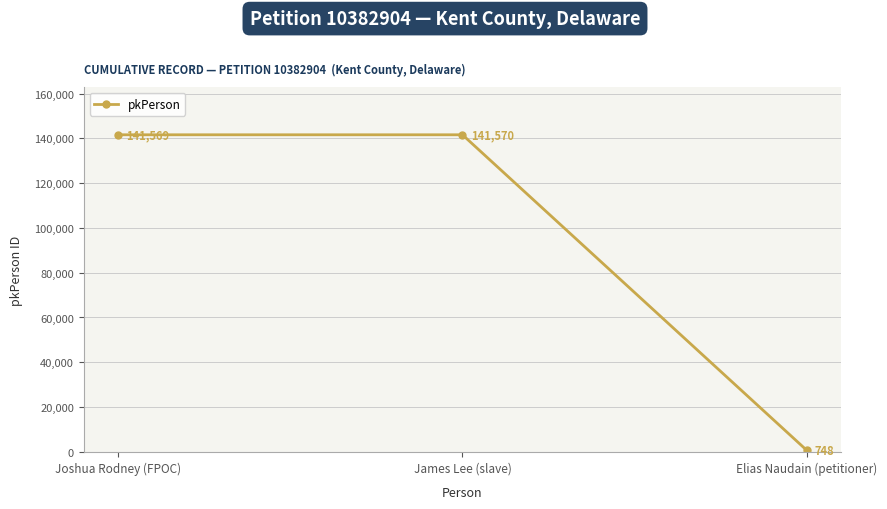

True or false: the data shows 748 at Elias Naudain (petitioner).

True